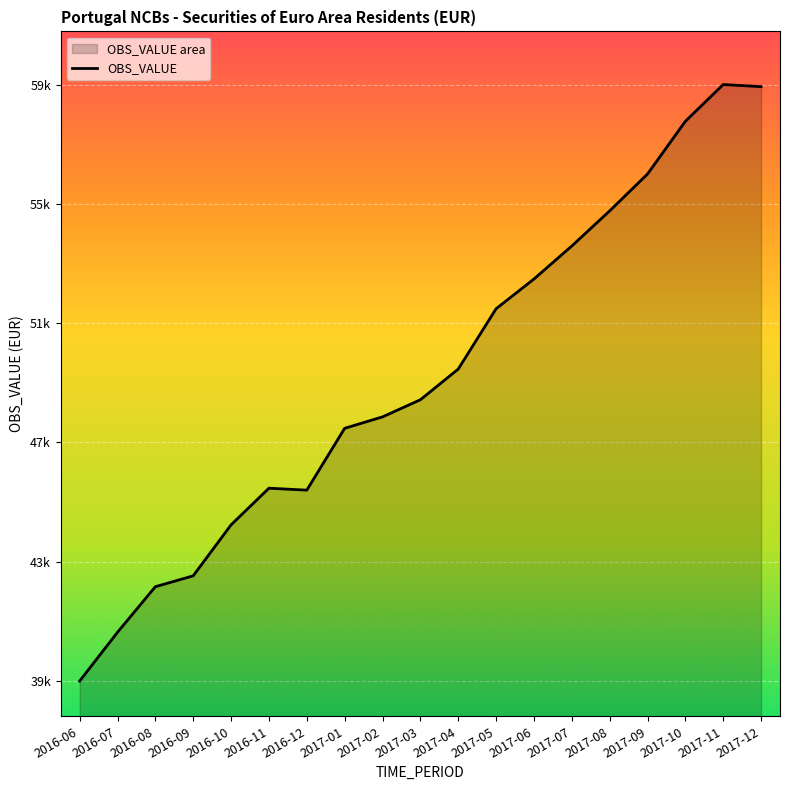

Does the chart display data point markers on the line(s)?

No